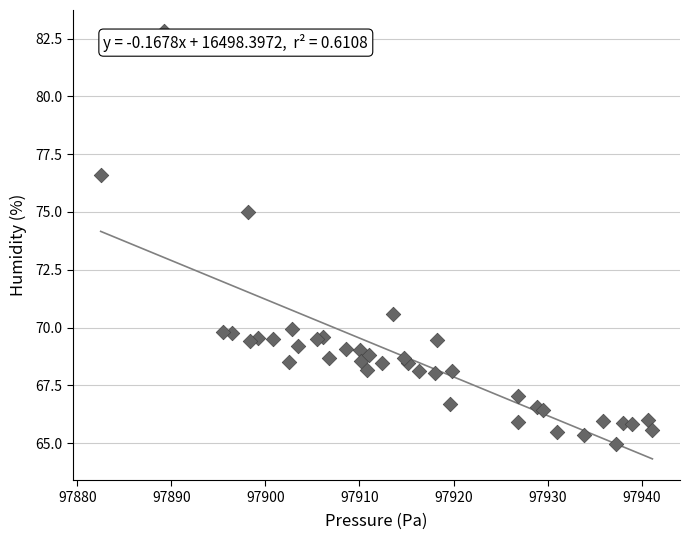

What Y value in the scatter plot is closest to 73?

75.0